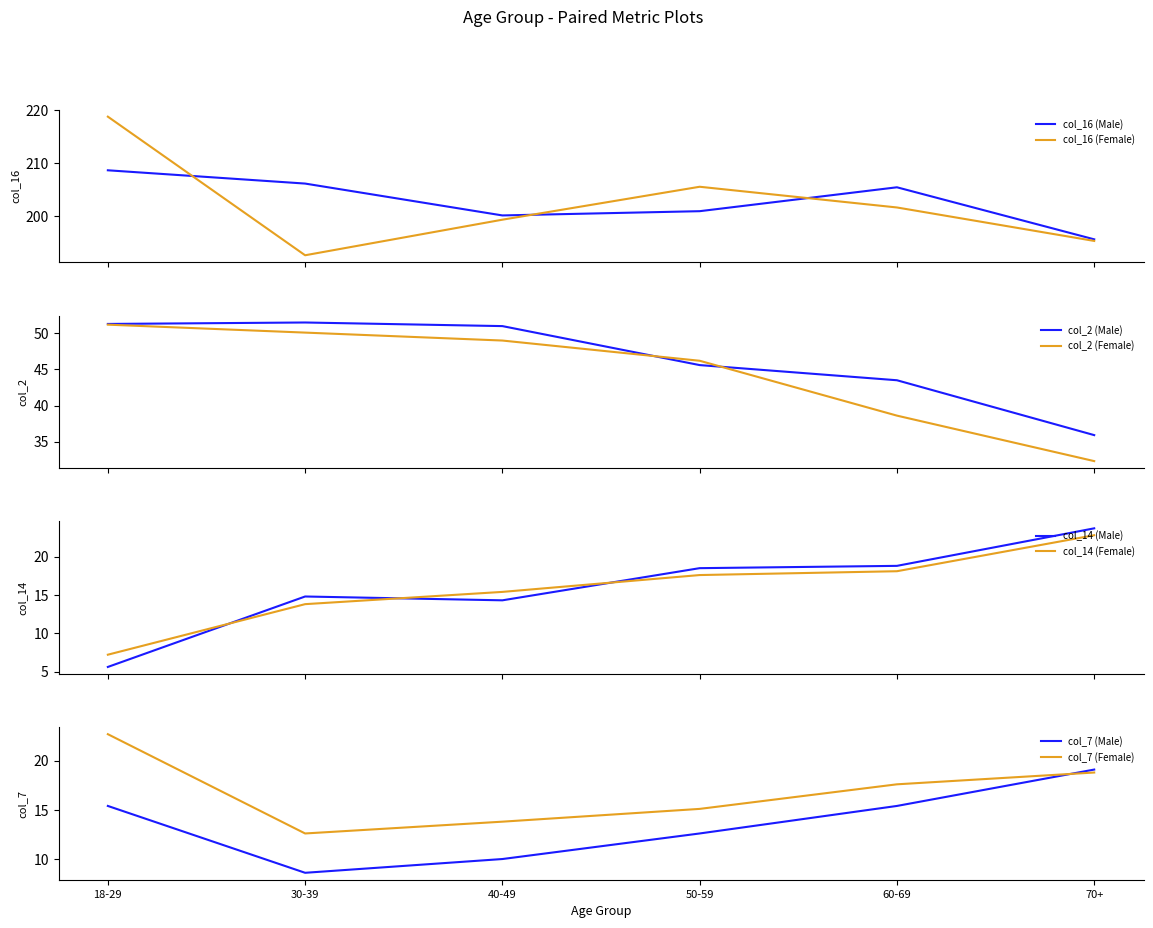

How many interior local valleys does the col_14 (Male) series have?

1